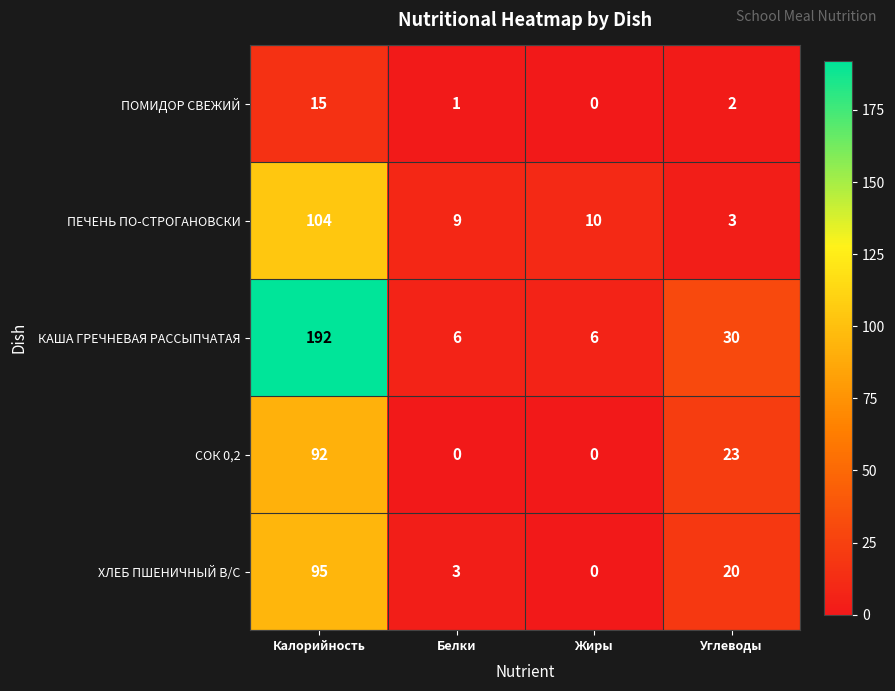

Reading right to left, extract all data points from this chart.

ПОМИДОР СВЕЖИЙ: Углеводы=2	Жиры=0	Белки=1	Калорийность=15
ПЕЧЕНЬ ПО-СТРОГАНОВСКИ: Углеводы=3	Жиры=10	Белки=9	Калорийность=104
КАША ГРЕЧНЕВАЯ РАССЫПЧАТАЯ: Углеводы=30	Жиры=6	Белки=6	Калорийность=192
СОК 0,2: Углеводы=23	Жиры=0	Белки=0	Калорийность=92
ХЛЕБ ПШЕНИЧНЫЙ В/С: Углеводы=20	Жиры=0	Белки=3	Калорийность=95